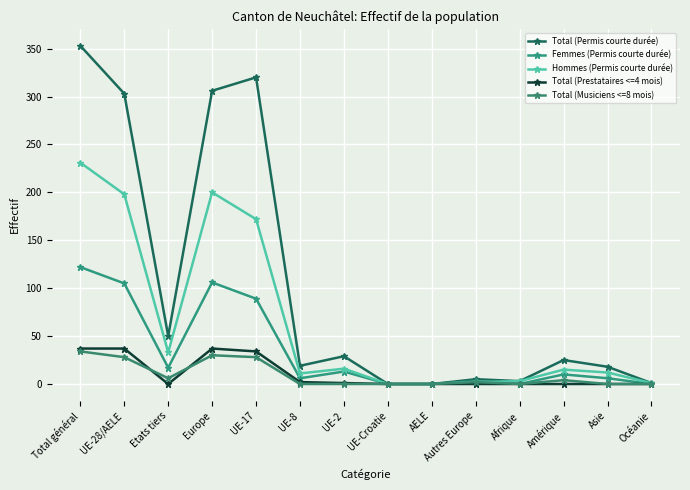

Does the chart have visible grid lines?

Yes